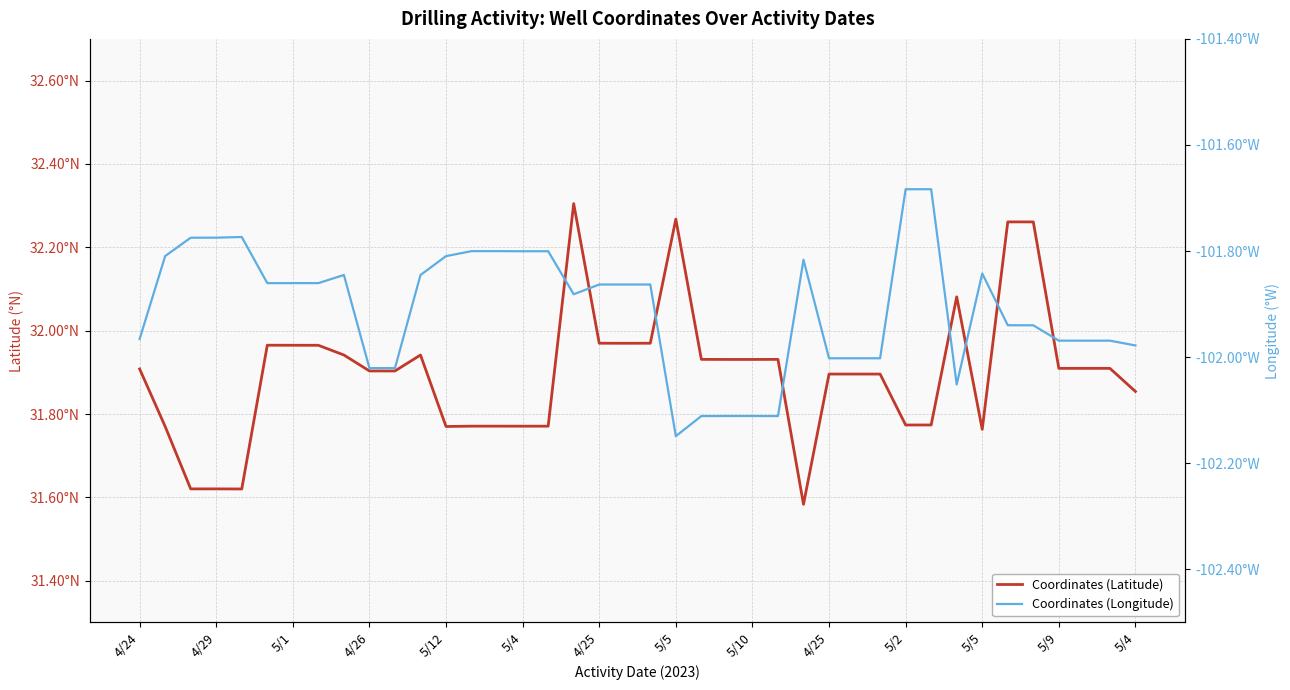

At how many categories does at least one series exceed 27?

40